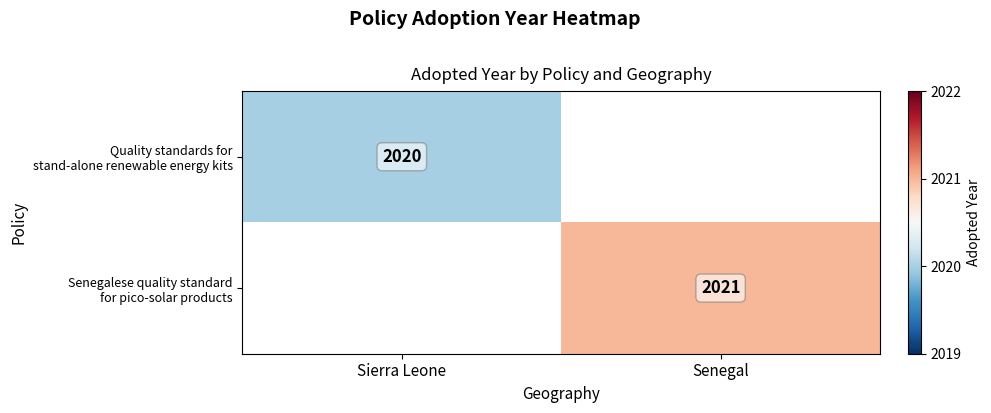

What is the maximum value shown in the chart?

2021.0